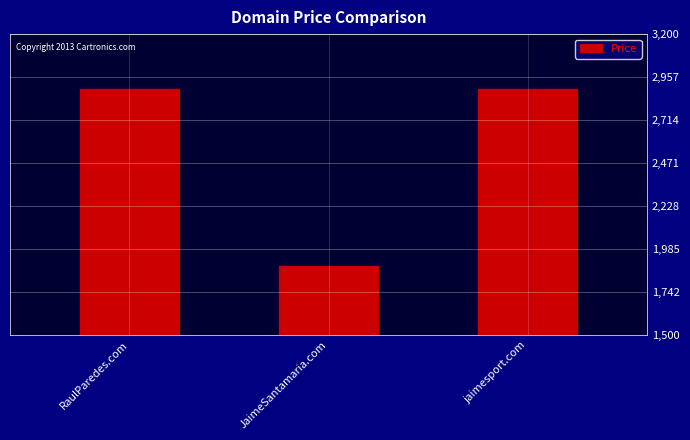

Which has a higher value, JaimeSantamaria.com or RaulParedes.com?

RaulParedes.com